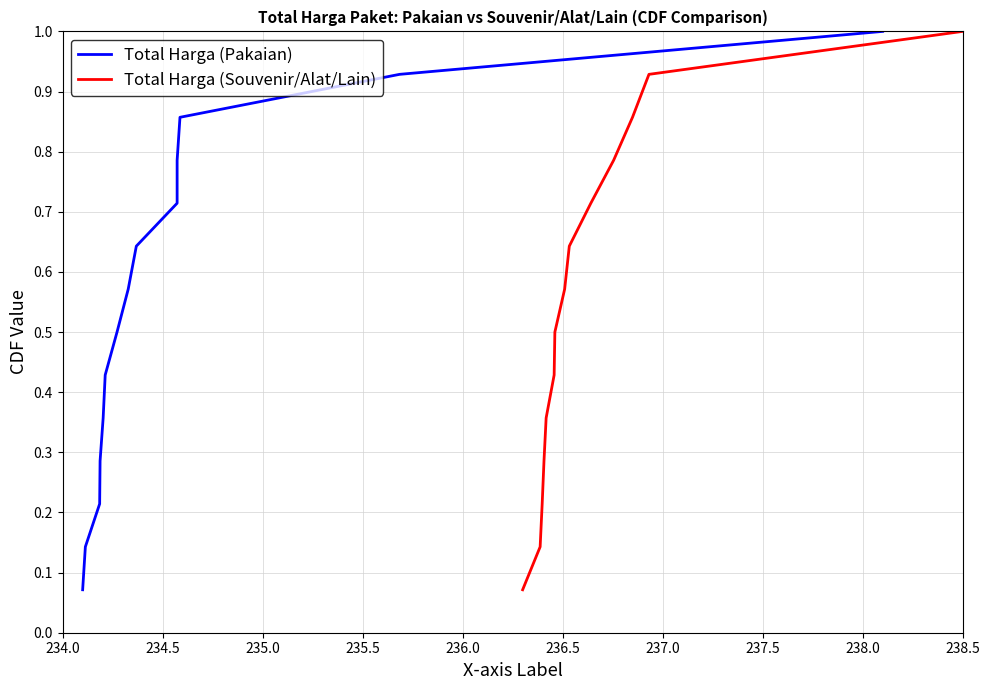

At how many categories does at least one series exceed 0?

14